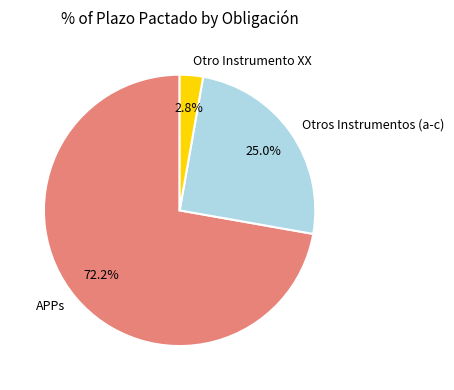

To the nearest percent, what is the average slice percentage?

33%